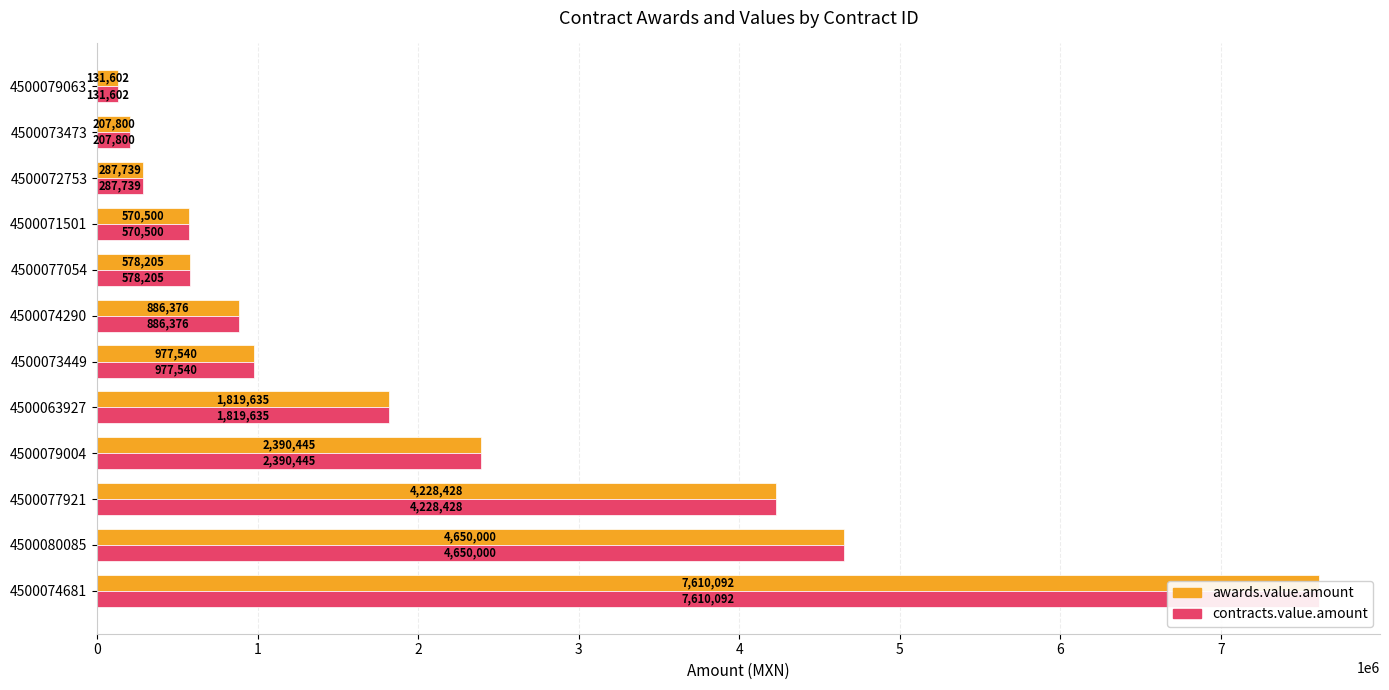

Reading right to left, list all the values displayed in this chart.

awards.value.amount: 131602.0	207800.0	287738.7	570500.0	578205.1	886375.7	977540.0	1819635.0	2390445.0	4228427.7	4650000.0	7610091.9
contracts.value.amount: 131602.0	207800.0	287738.7	570500.0	578205.1	886375.7	977540.0	1819635.0	2390445.0	4228427.7	4650000.0	7610091.9